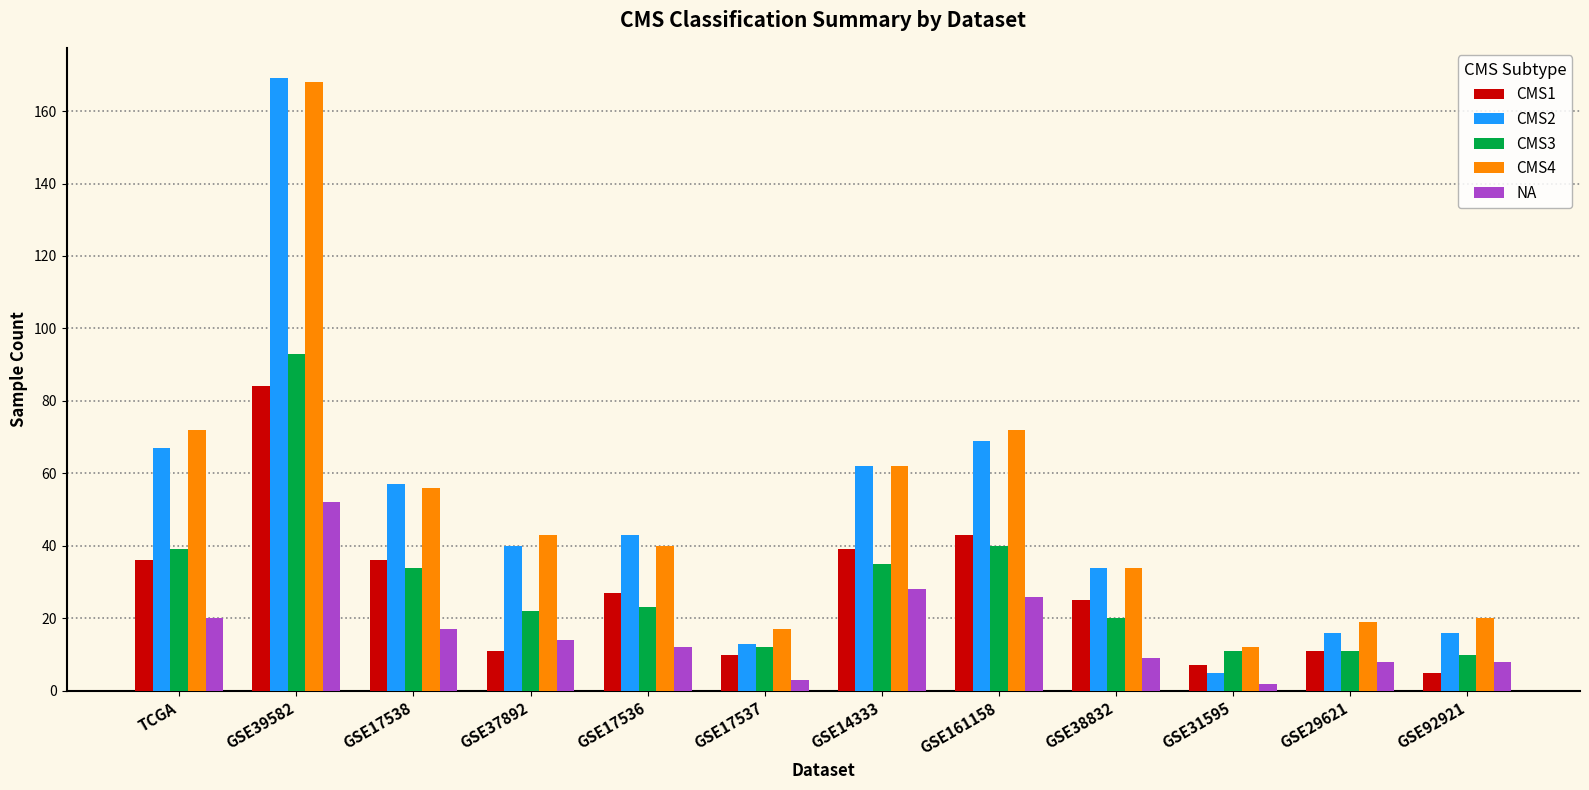

What is the difference between the maximum and second lowest values in the NA series?

49